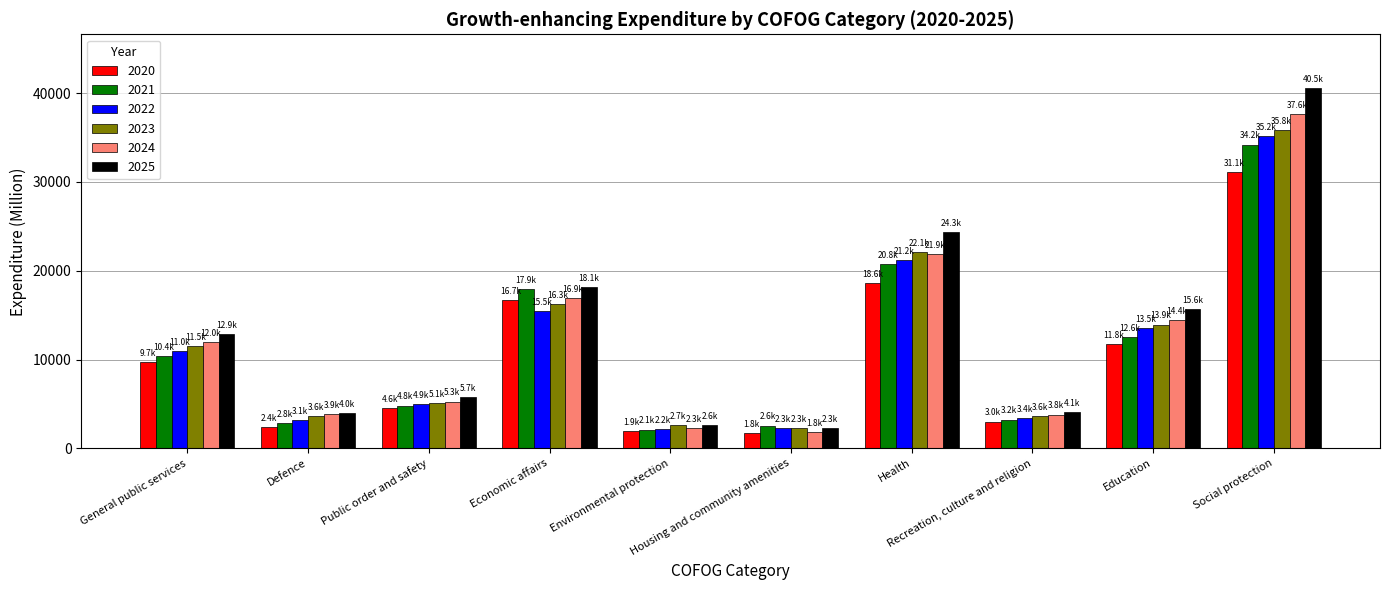

How many bars are there in total?

60